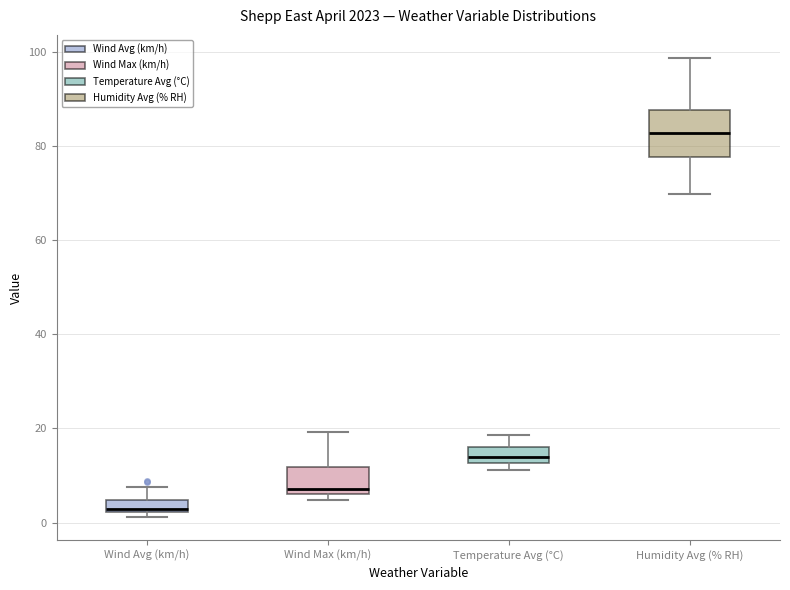

Comparing the boxes themselves (not the whiskers), which one is the tallest?

Humidity Avg (% RH)